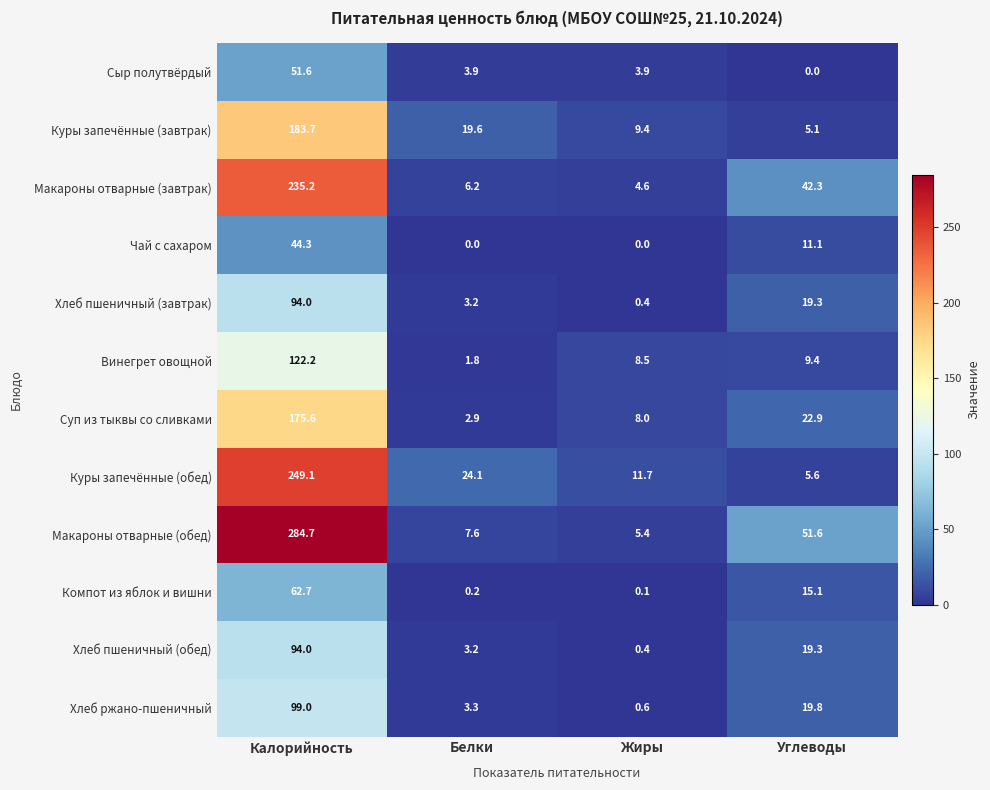

Is it true that Хлеб пшеничный (завтрак) equals 0.4 at Жиры?

True